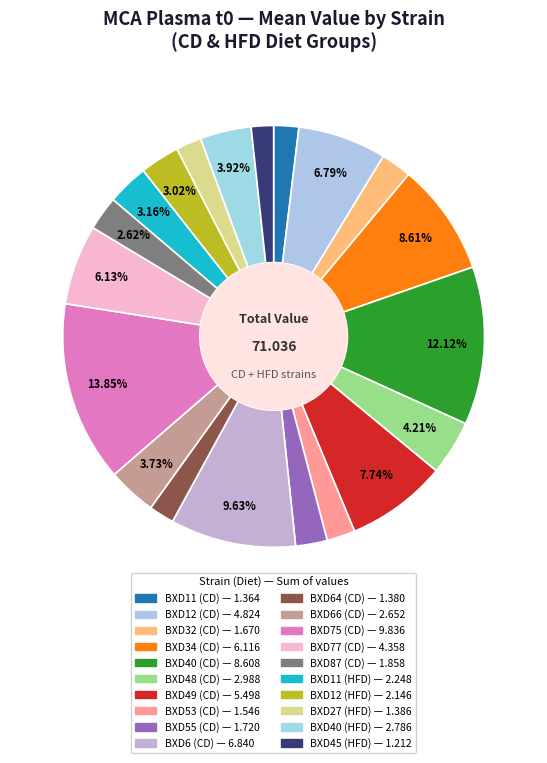

How many slices are in this pie chart?

20